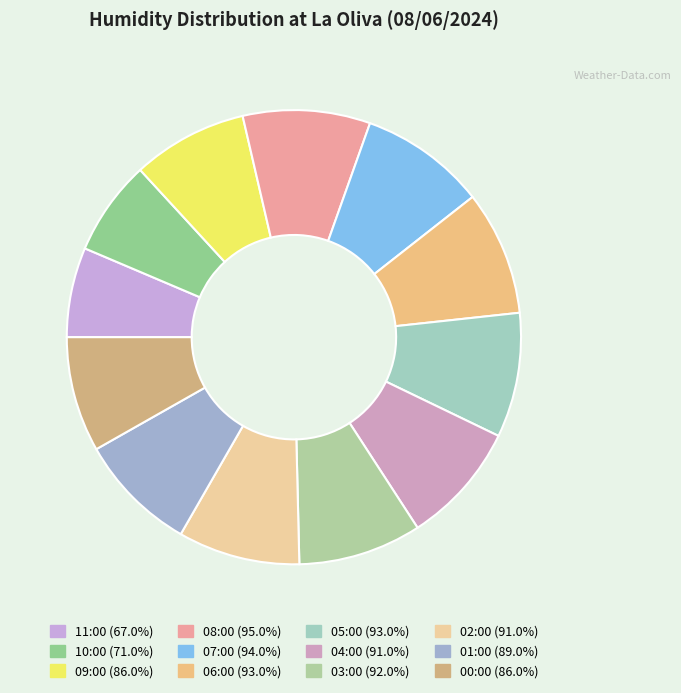

Count the number of slices in the pie.

12